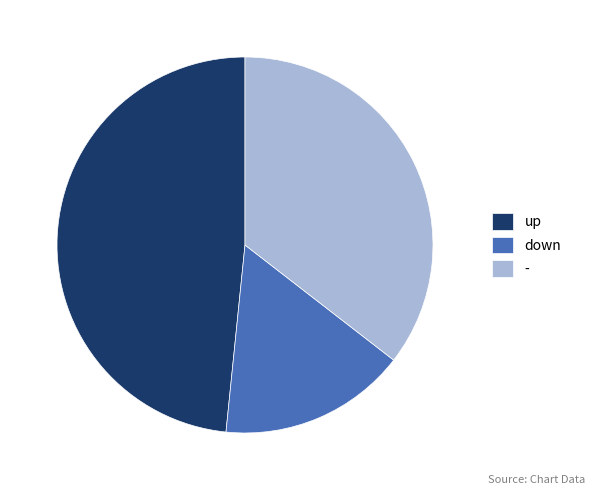

Is it true that down is 28% of the pie?

False